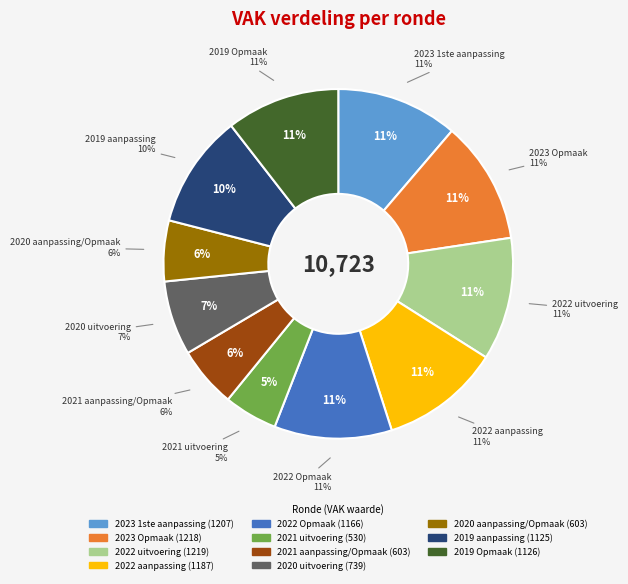

Does 2021 uitvoering represent more than half of the total?

No